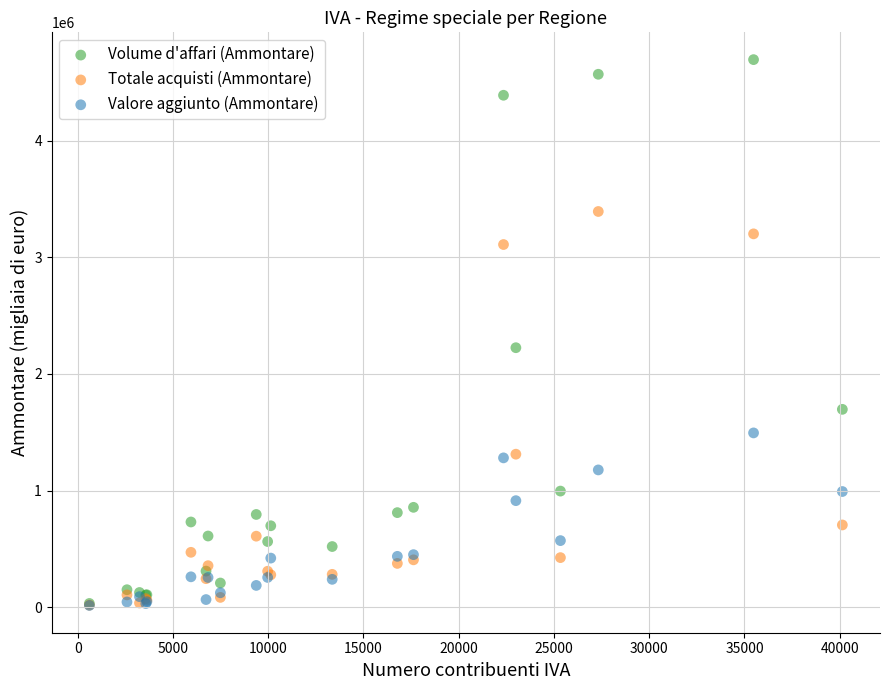

Across all series, what Y value is closest to 2355333?

2225173